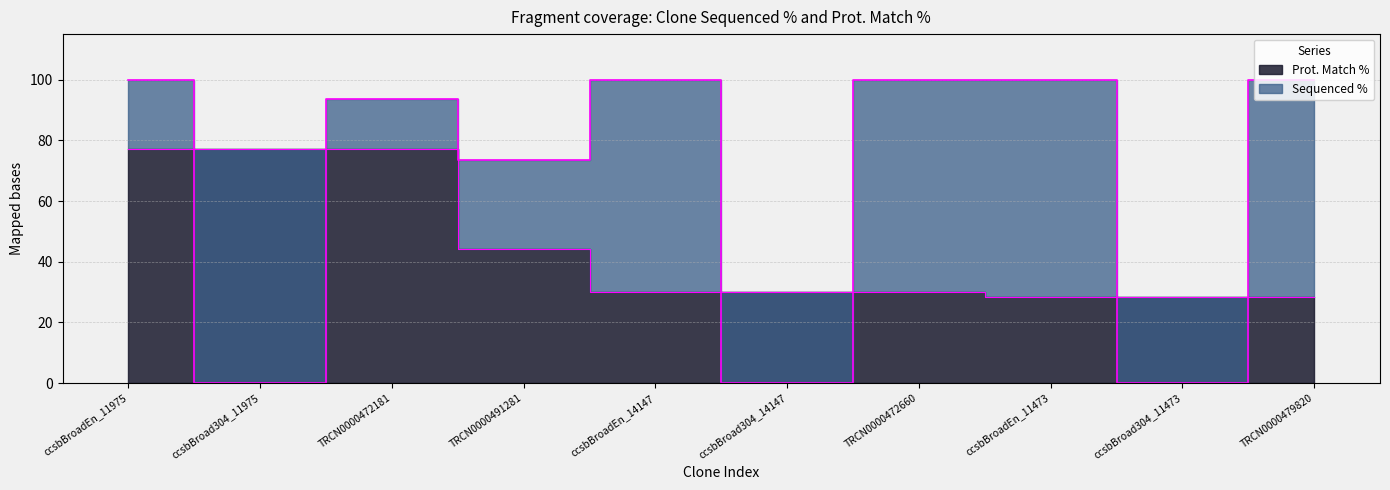

Where does the Prot. Match % series first go above 30?

ccsbBroadEn_11975